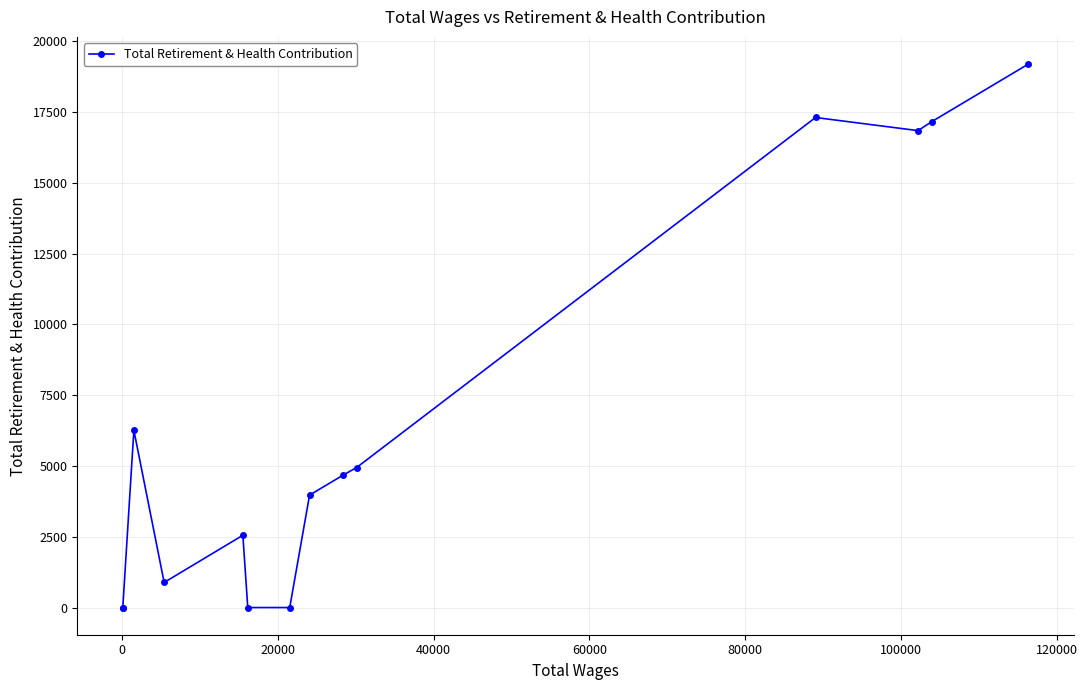

What is the average value?

6701.8